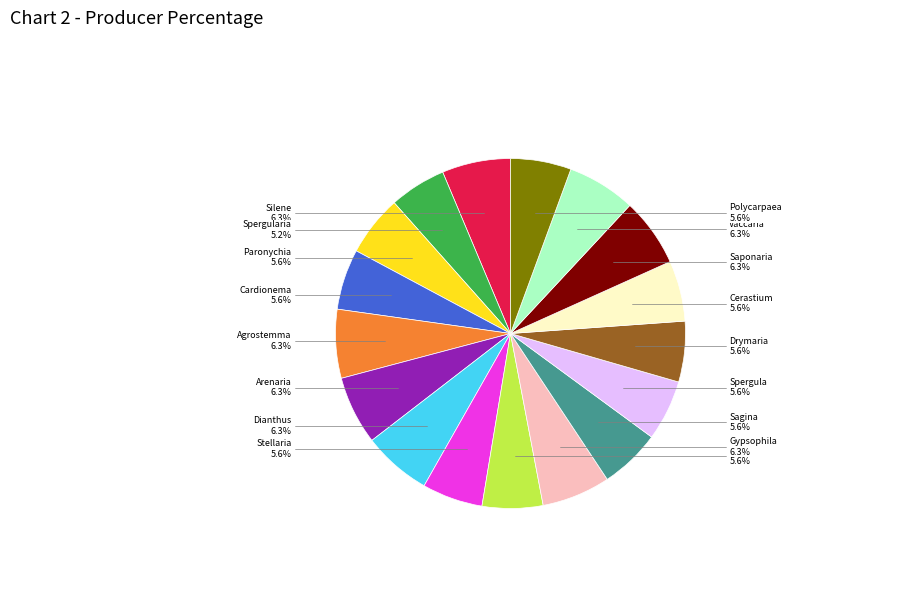

Does any single category account for the majority?

No